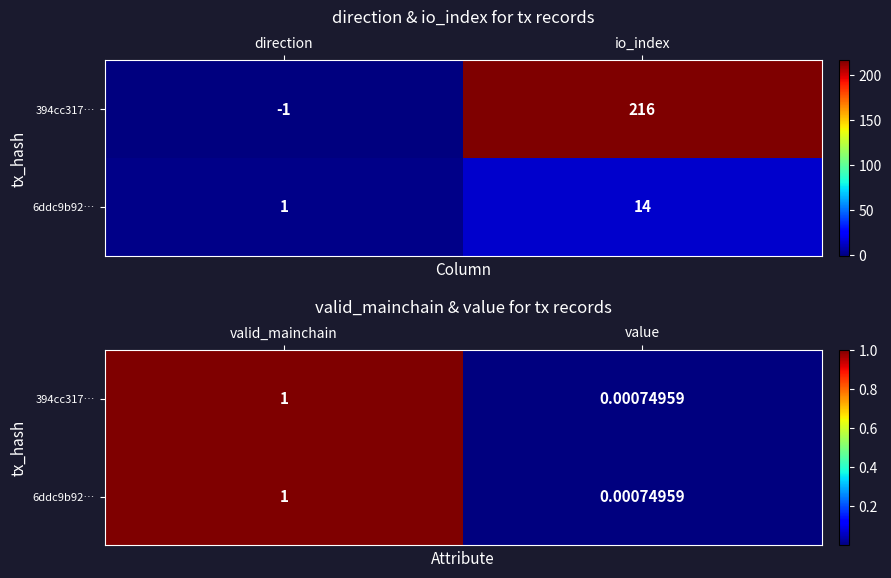

True or false: 6ddc9b92… has a value of 1.5 at valid_mainchain.

False